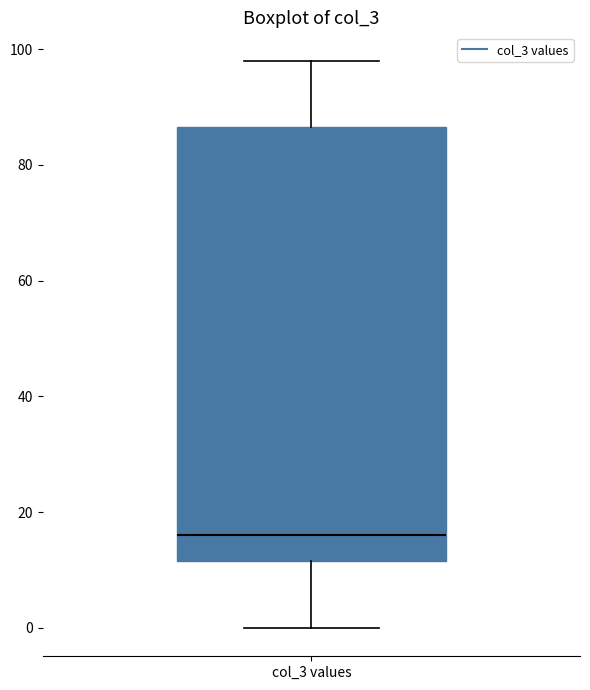

Read this box plot against the y-axis: the position of the median line, the range covered by the box, and the ends of both whiskers. The values are not printed on the chart, so give them approximately, as read against the axis.

median 16, box 12 to 86, whiskers 0 to 98